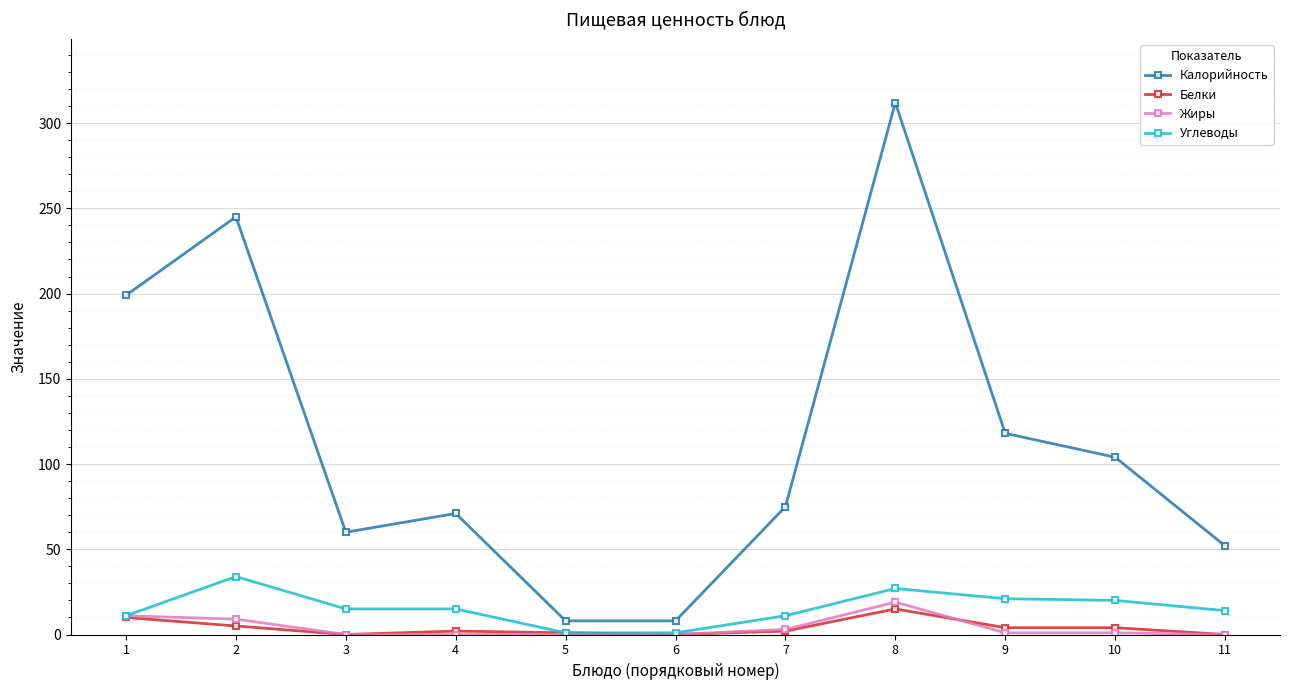

Which series has the widest spread of values?

Калорийность